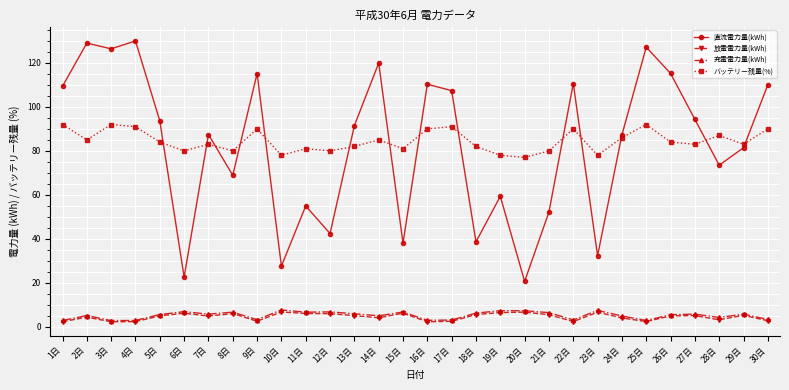

True or false: 放電電力量(kWh) has more than 1 interior local peaks.

True